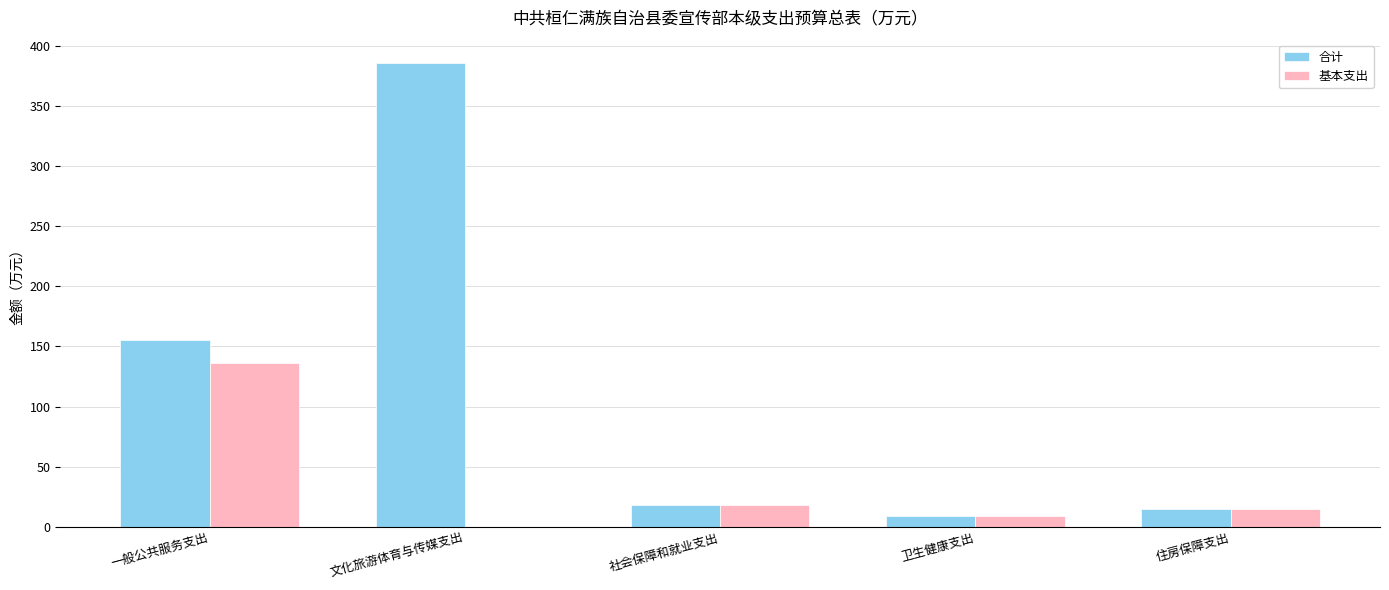

Between 一般公共服务支出 and 住房保障支出, which series saw the biggest shift?

合计